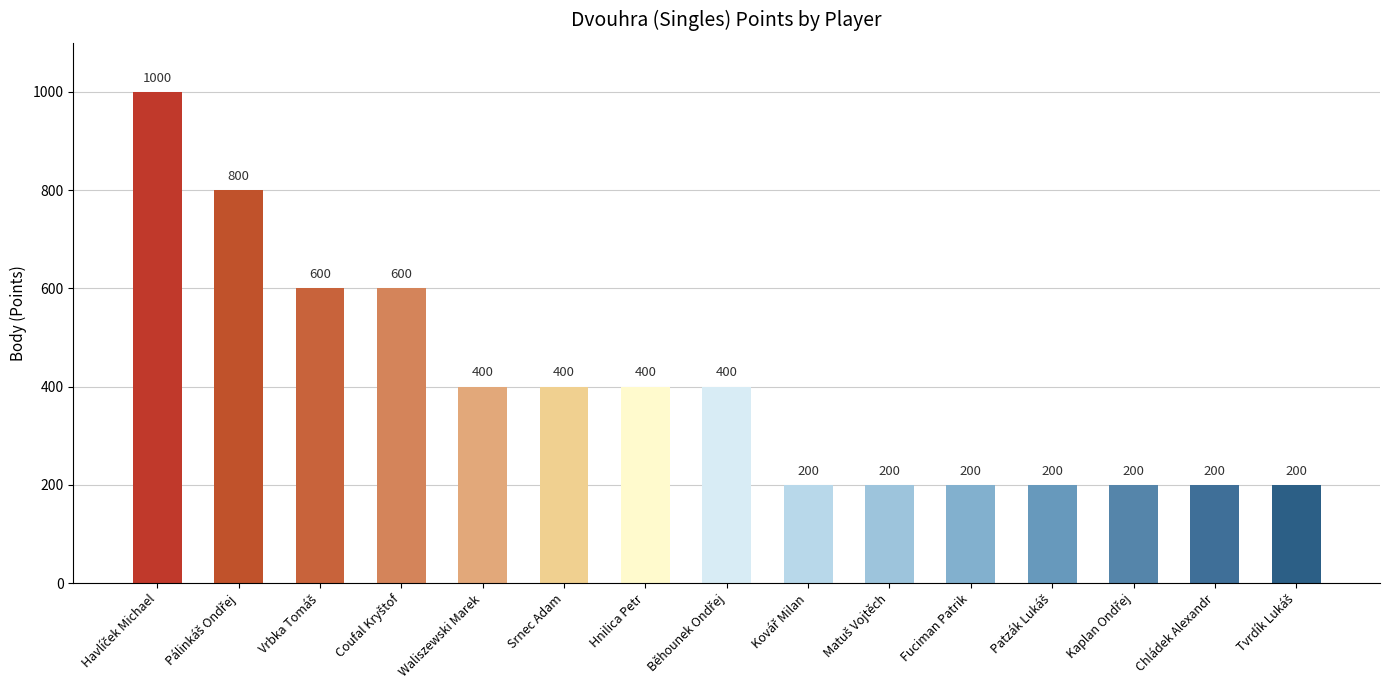

What is the value of the 13th bar from the left?

200